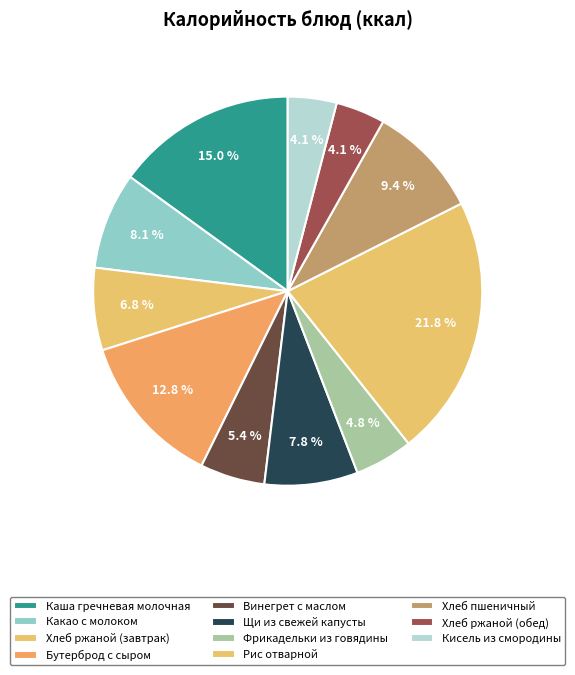

To the nearest percent, what is the average slice percentage?

9%